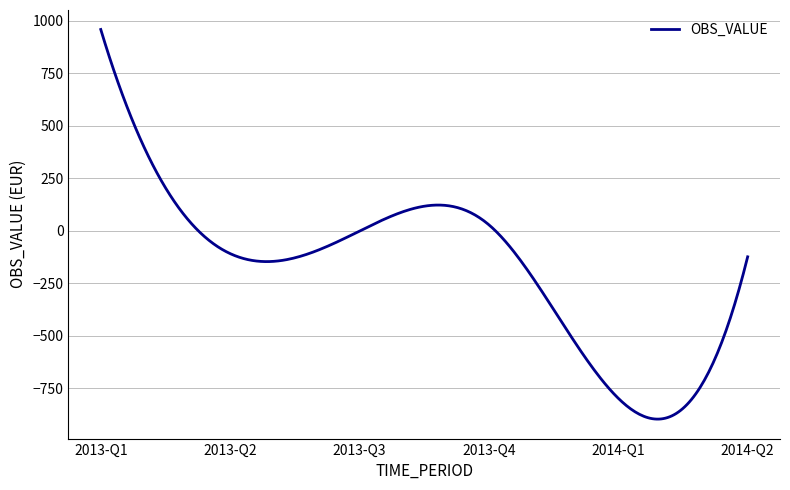

What is the sum of all values?

-49537.0